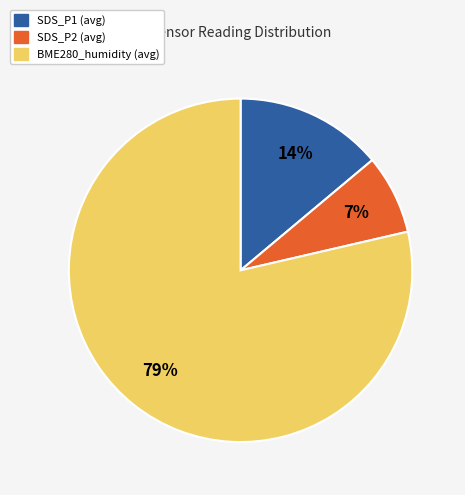

How many slices are in this pie chart?

3